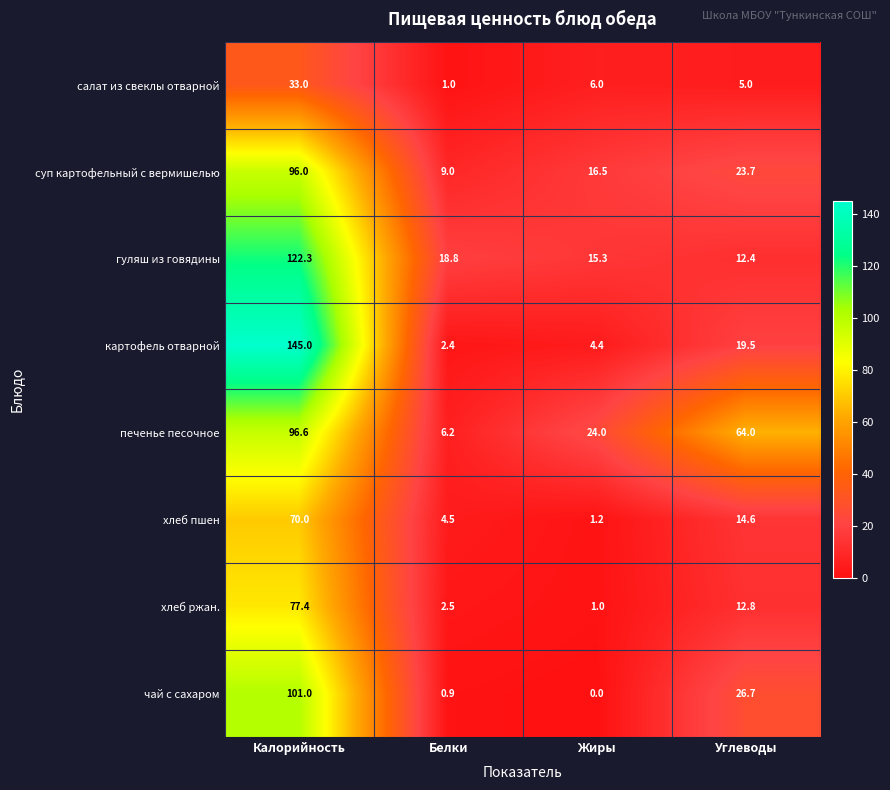

Which series has the largest total across all categories?

печенье песочное